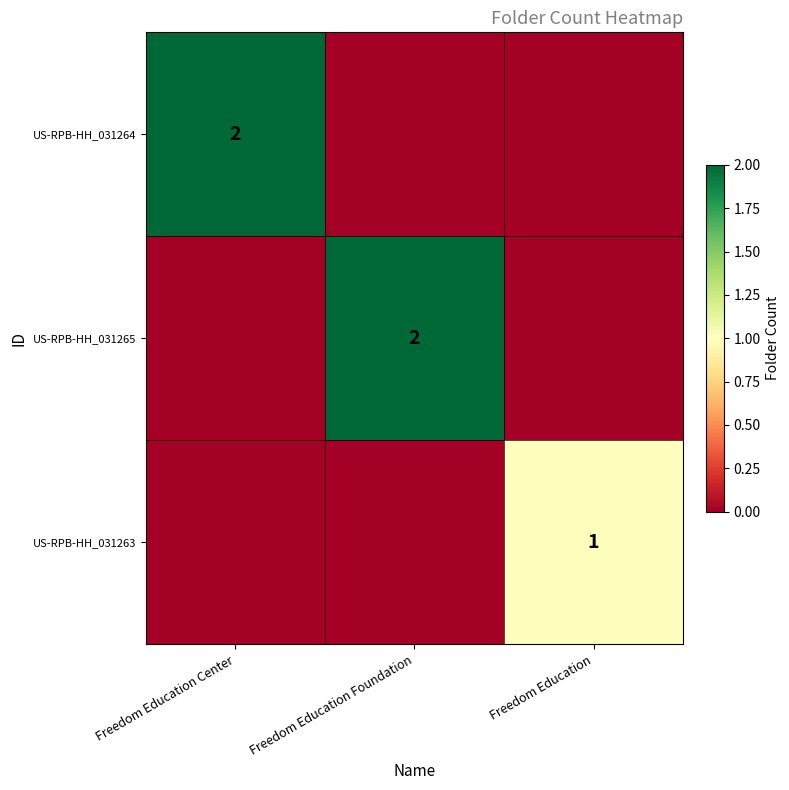

Is it true that US-RPB-HH_031264 equals 2 at Freedom Education Center?

True